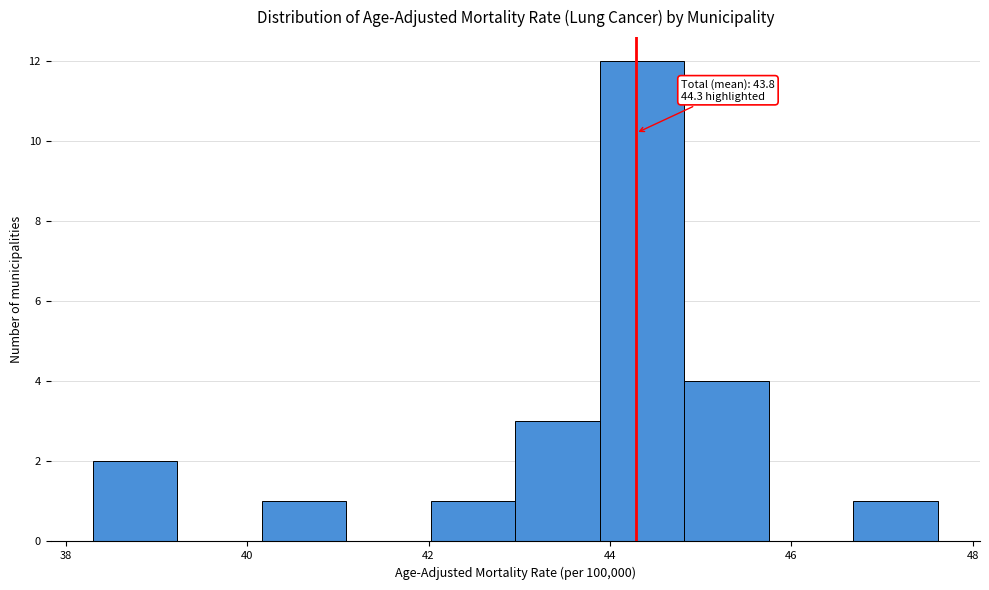

Over which range of the x-axis is the bar tallest?

43.8 to 44.8